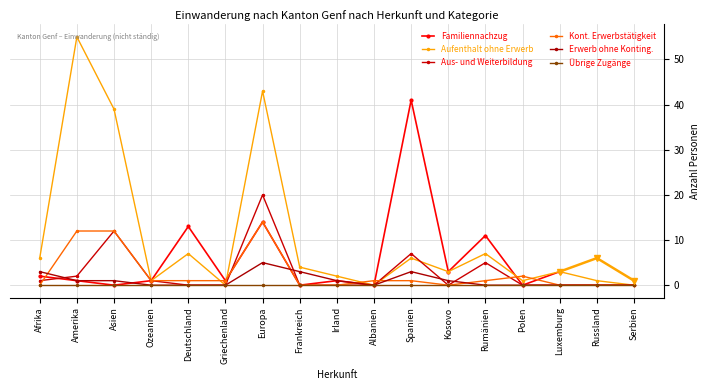

Between Spanien and Luxemburg, which series saw the biggest shift?

Aus- und Weiterbildung